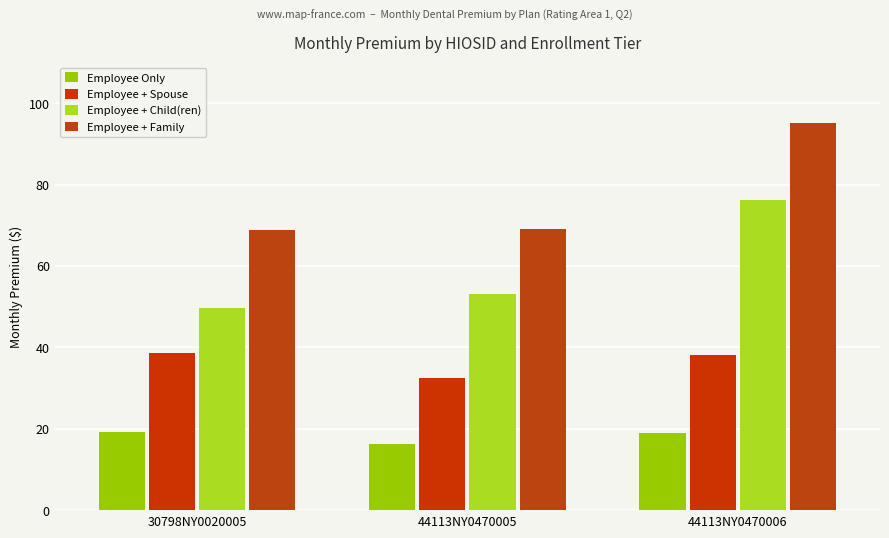

Is the value of Employee + Family at 44113NY0470005 greater than the value of Employee + Child(ren) at 44113NY0470006?

No